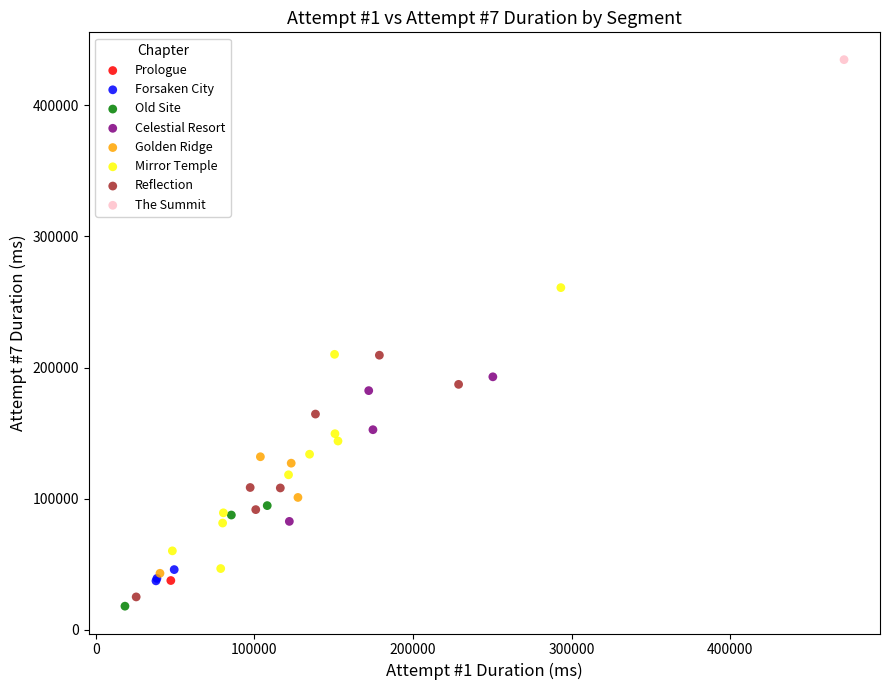

Which series contains the highest Y value?

The Summit